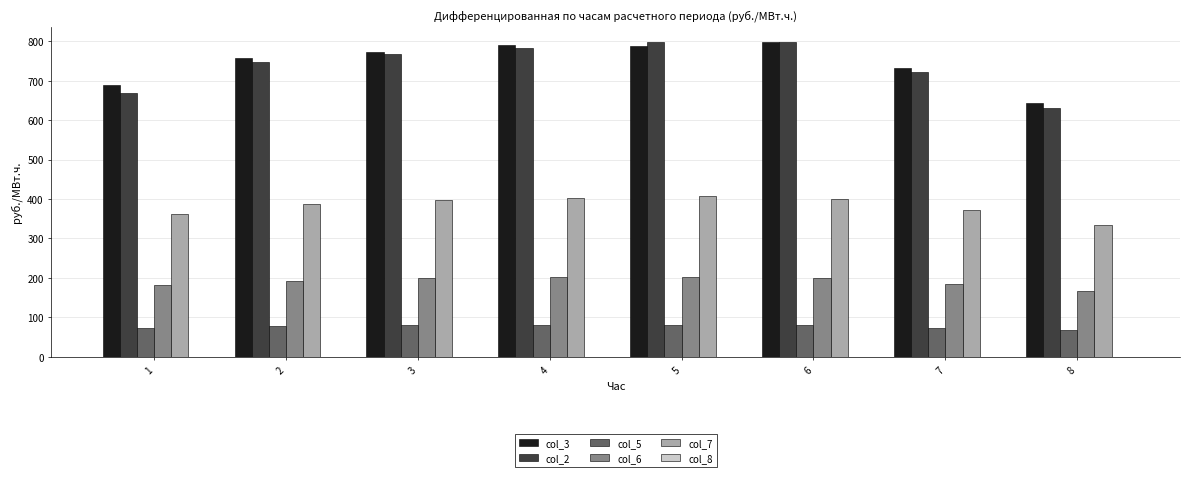

How many categories are shown in the chart?

8